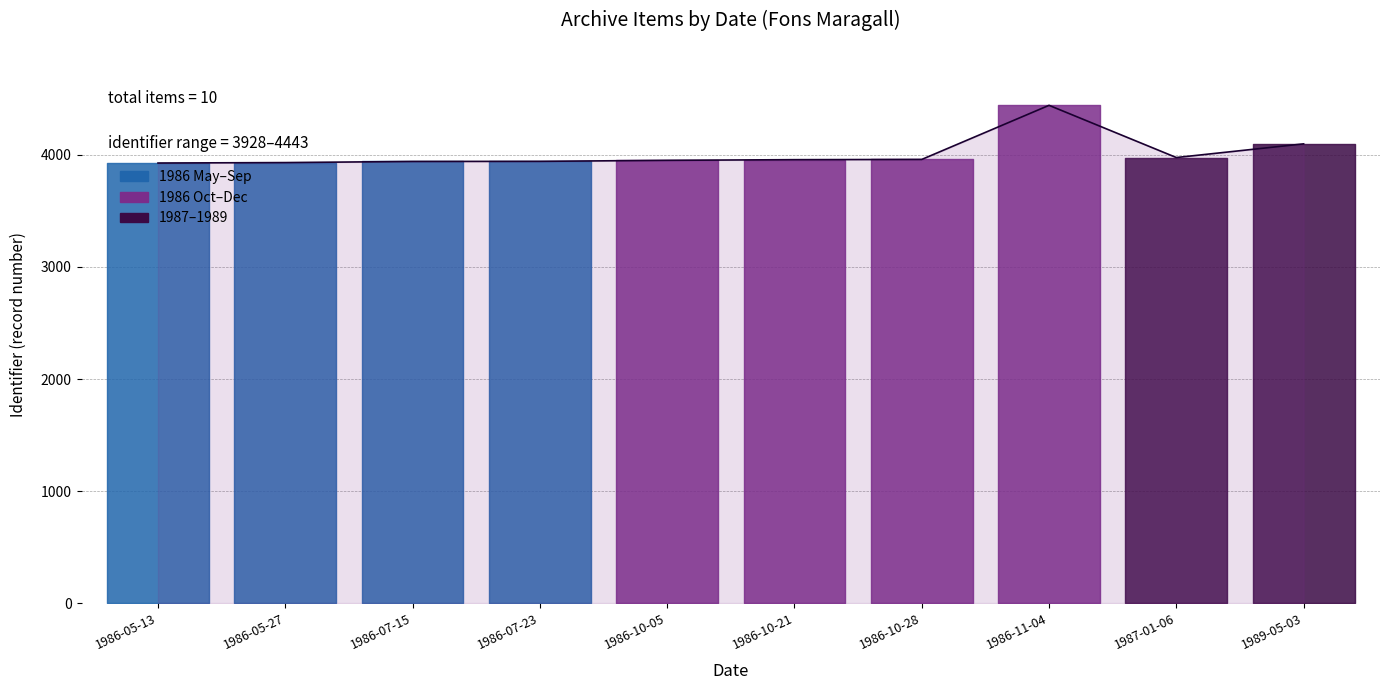

Where is the first local minimum?

1987-01-06